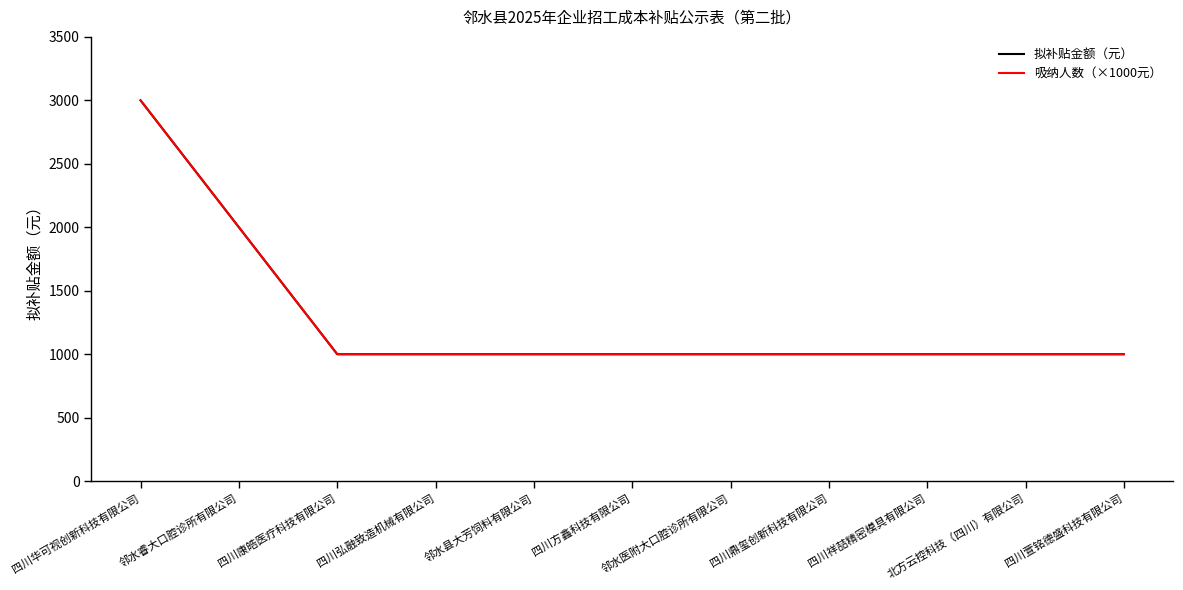

True or false: 吸纳人数（×1000元） and 拟补贴金额（元） cross at least once.

False